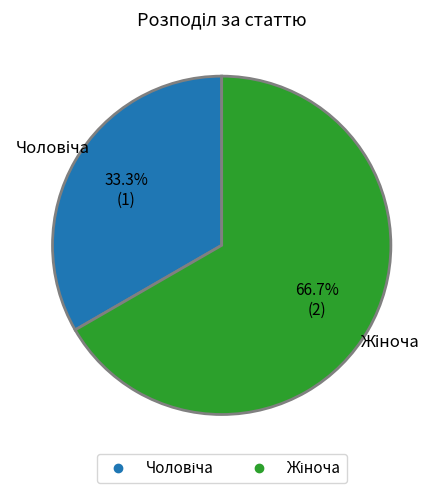

Is there a majority slice in this chart?

Yes